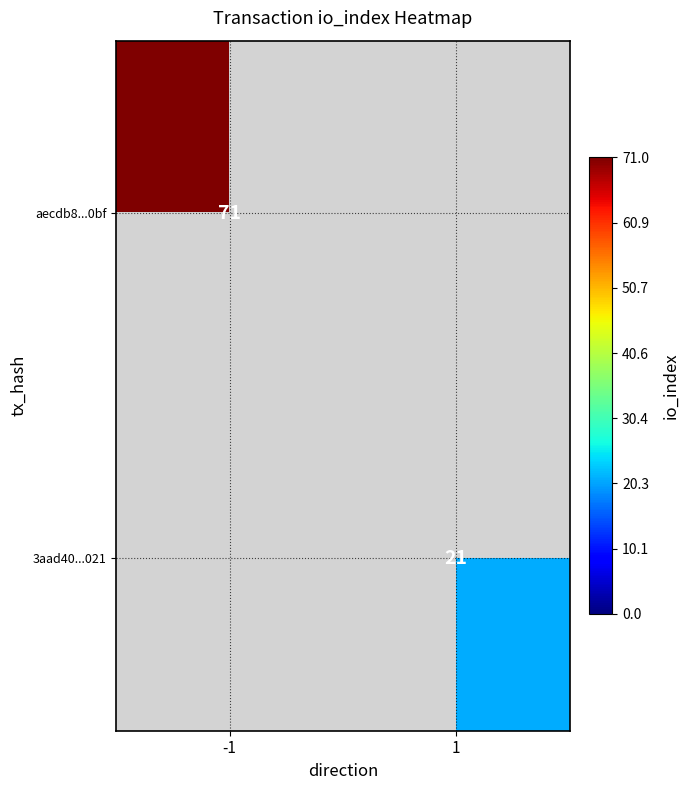

What is the minimum value shown in the chart?

21.0